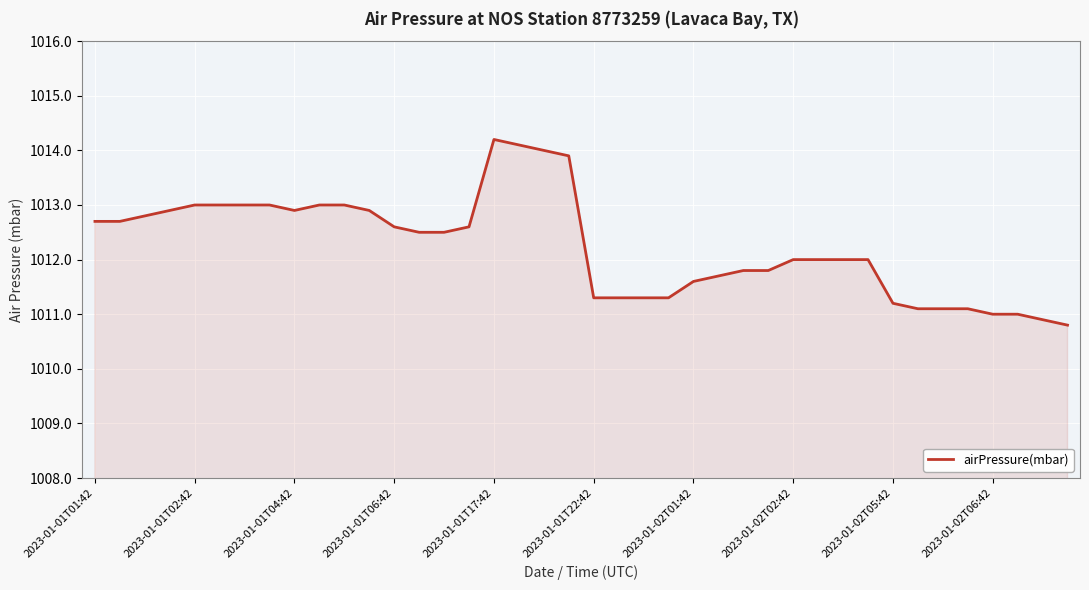

What is the maximum value shown in the chart?

1014.2